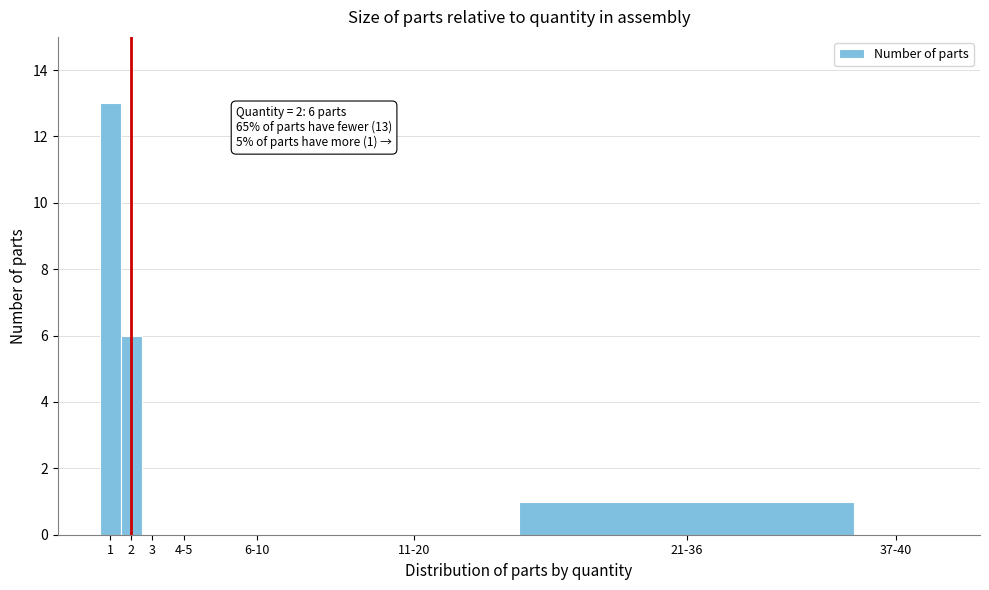

Reading left to right, extract all data points from this chart.

1=13	2=6	3=0	4-5=0	6-10=0	11-20=0	21-36=1	37-40=0